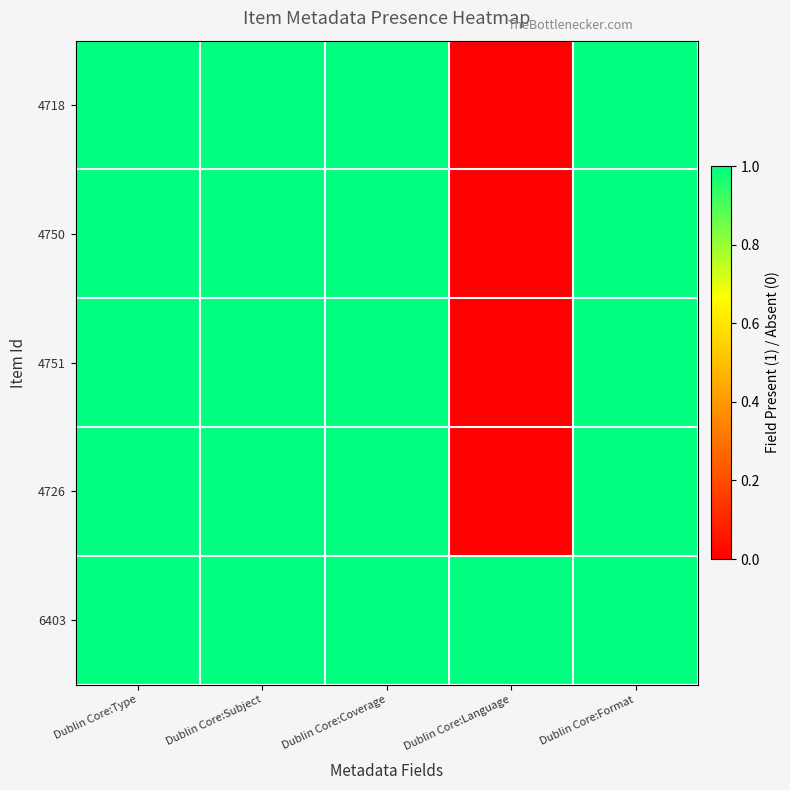

Which series has the largest total across all categories?

6403